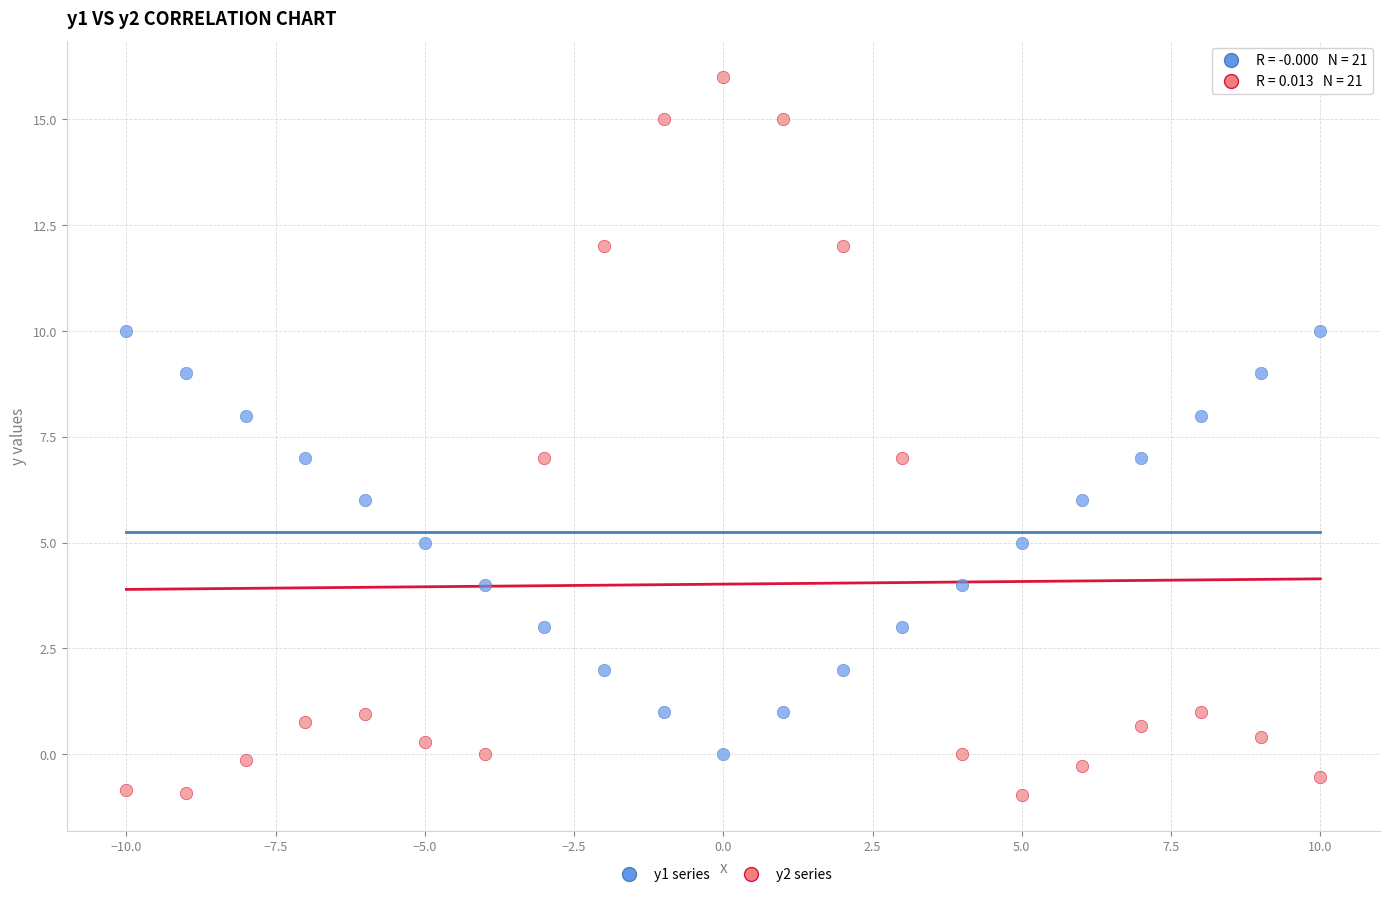

Which series has the widest spread of Y values?

y2 series